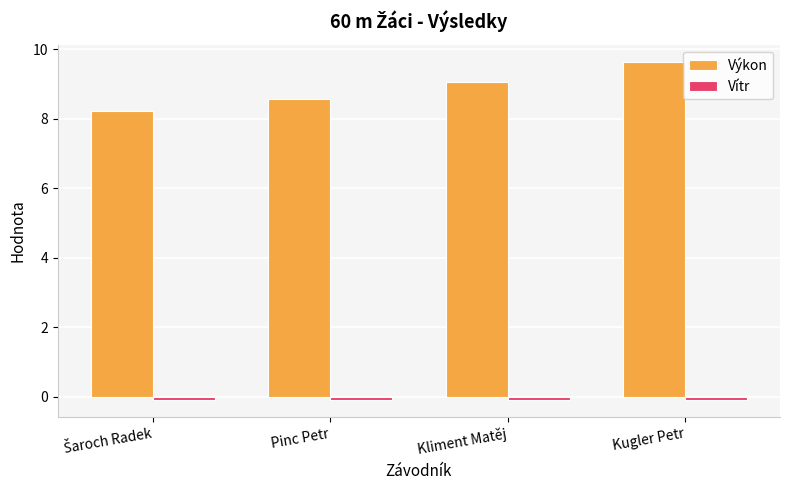

Is it true that Výkon equals 9.6 at Kugler Petr?

True